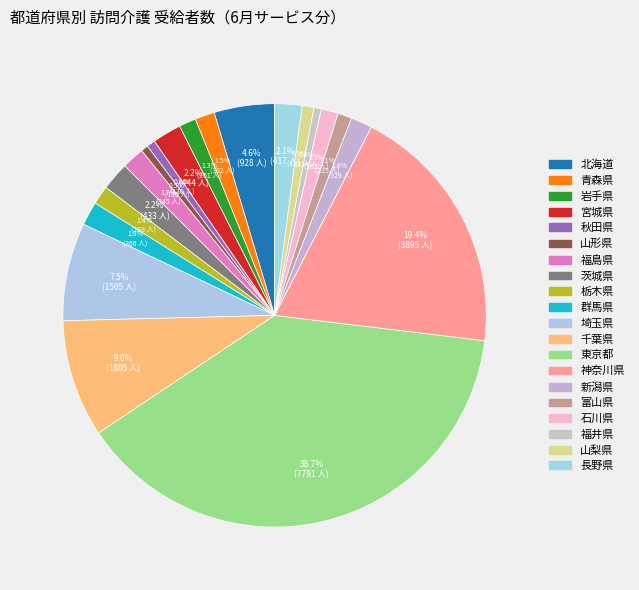

Between 秋田県 and 福島県, which is larger?

福島県